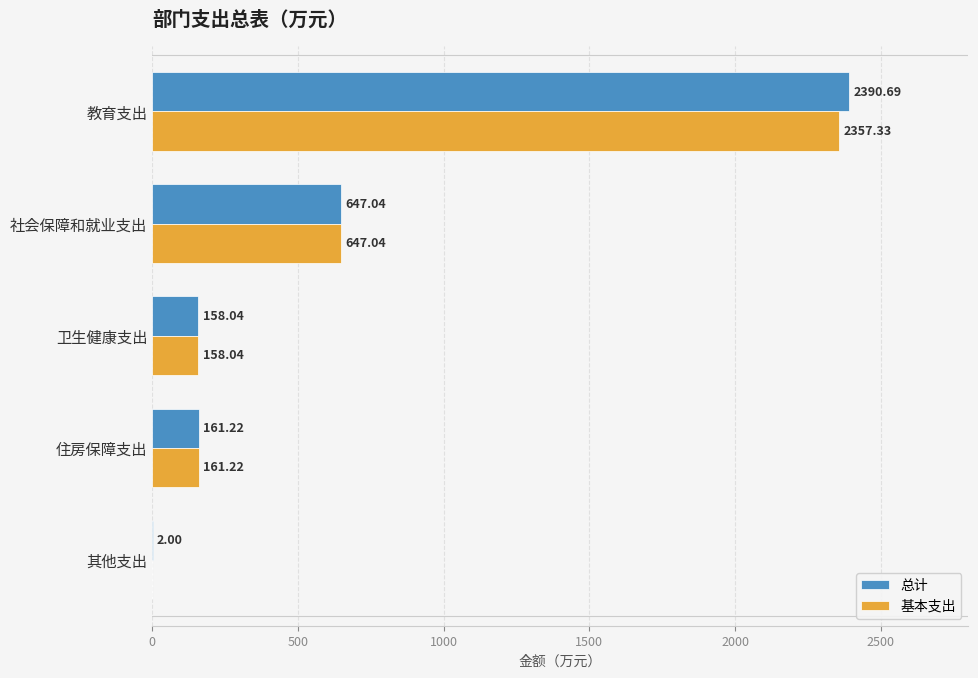

How many values in 基本支出 are above zero?

4